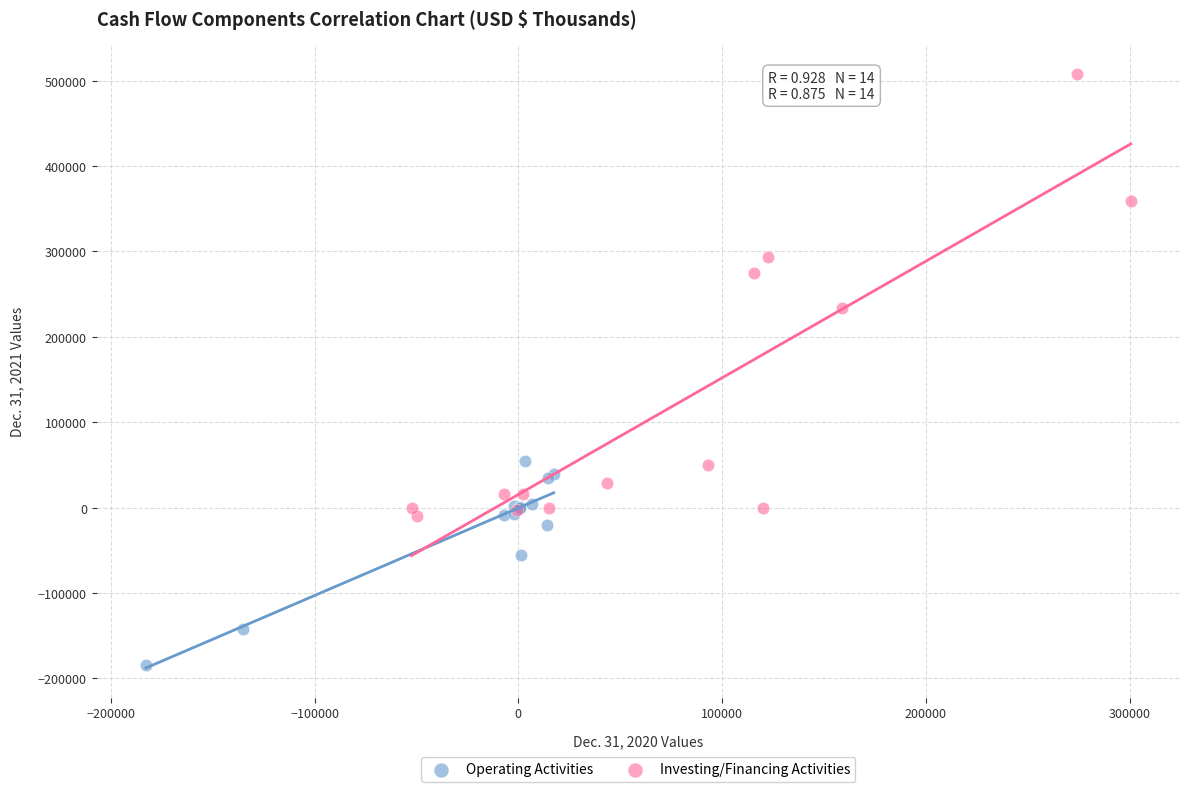

Which series has the widest spread of Y values?

Investing/Financing Activities